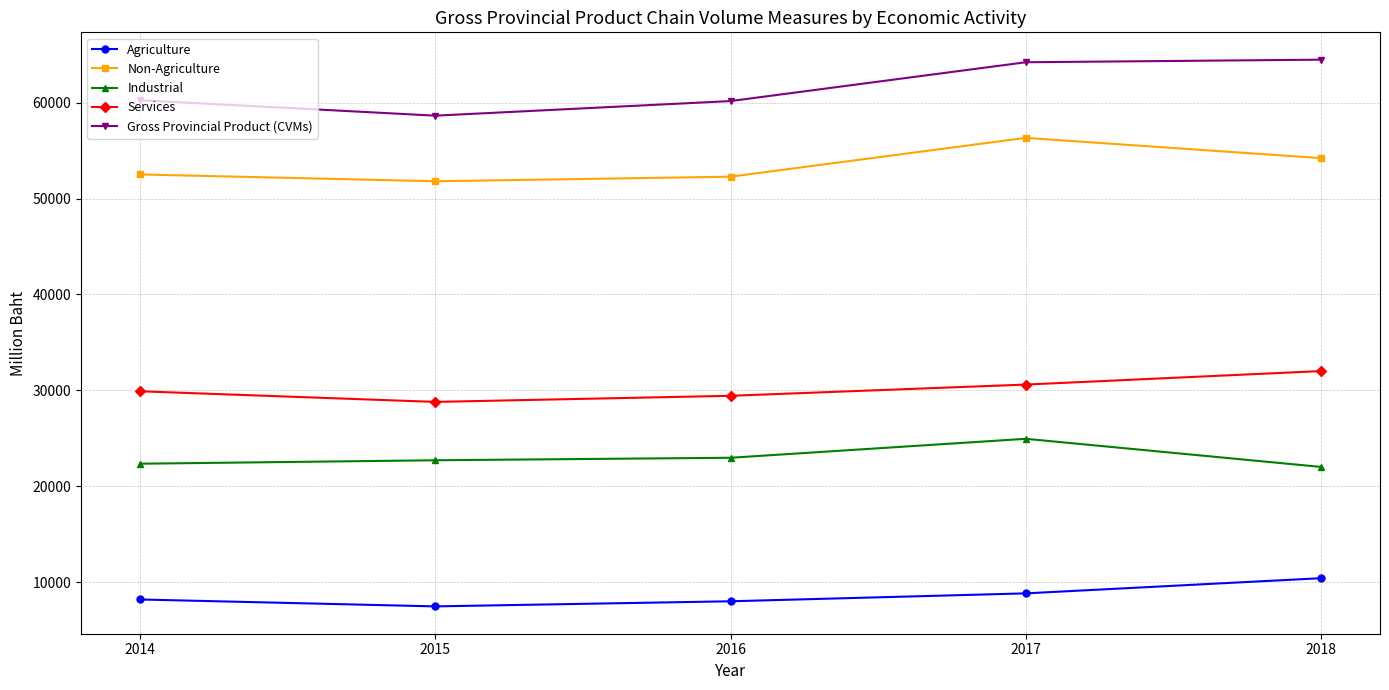

What is the difference between the Industrial values at 2017 and 2015?

2236